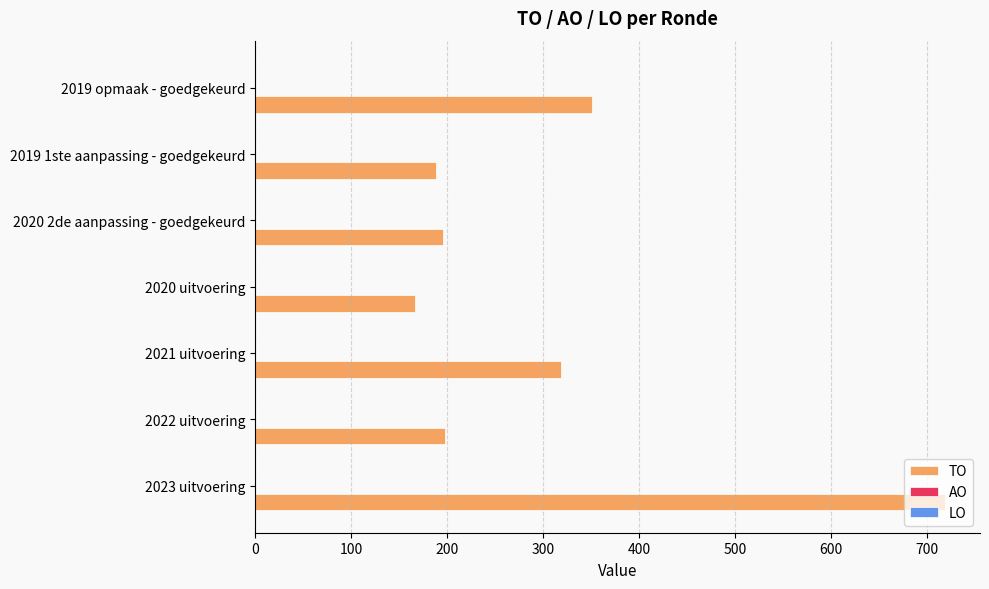

At which category does the chart reach its peak across all series?

2023 uitvoering